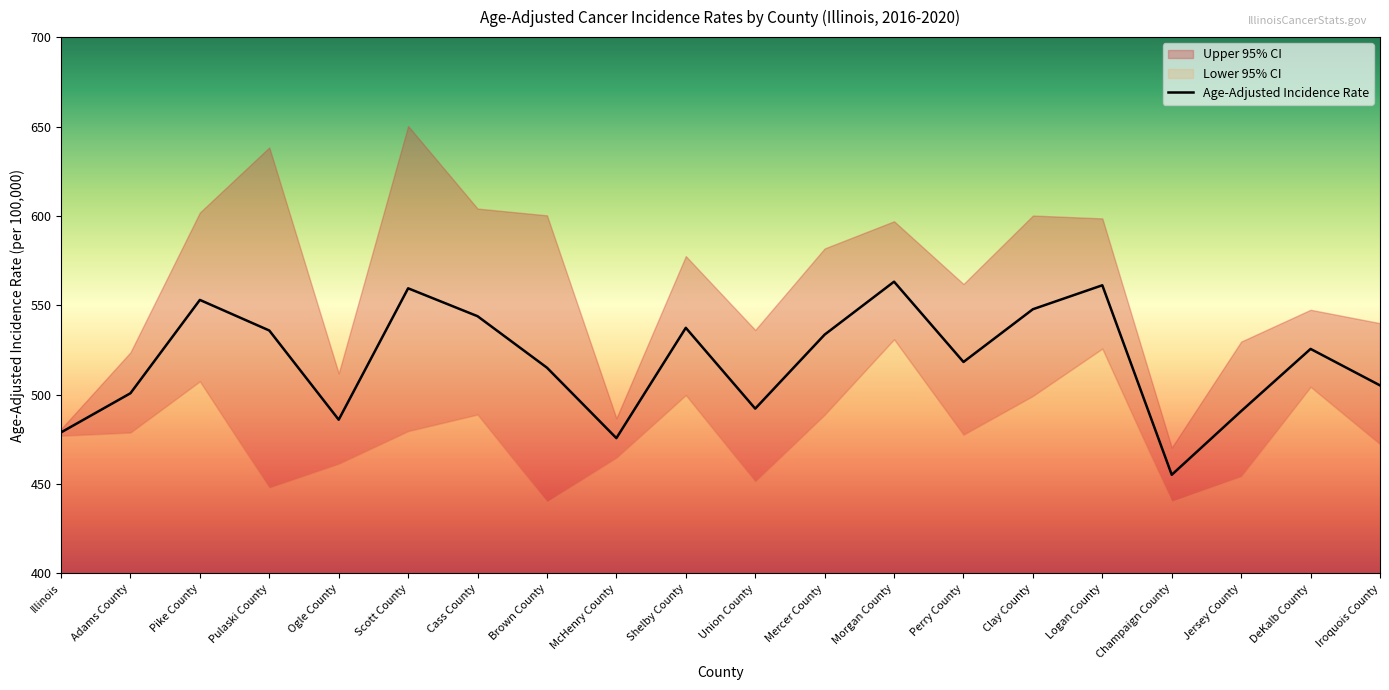

What is the difference between the maximum and minimum values?

108.0